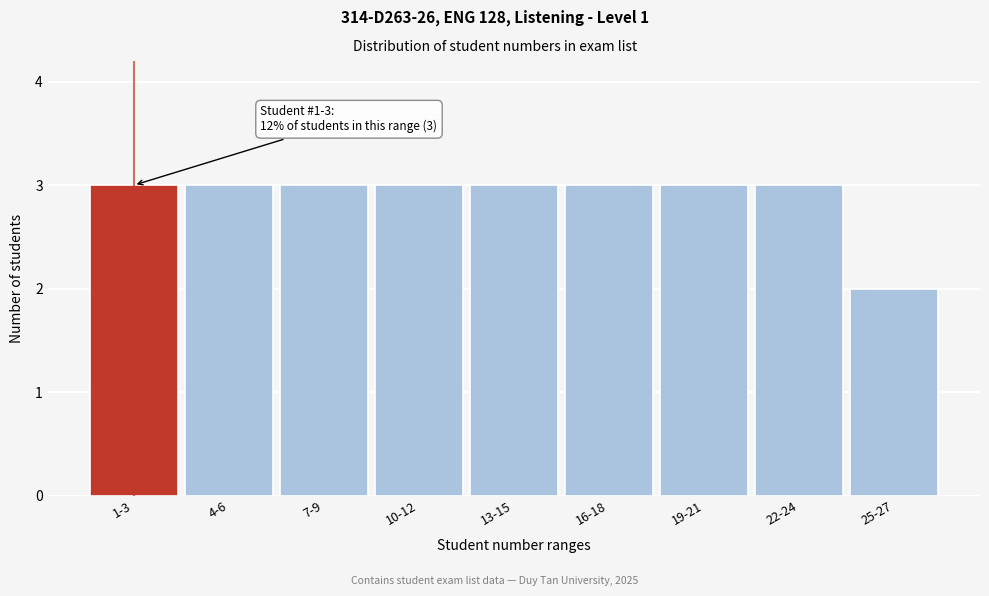

Reading right to left, list all the values displayed in this chart.

2	3	3	3	3	3	3	3	3